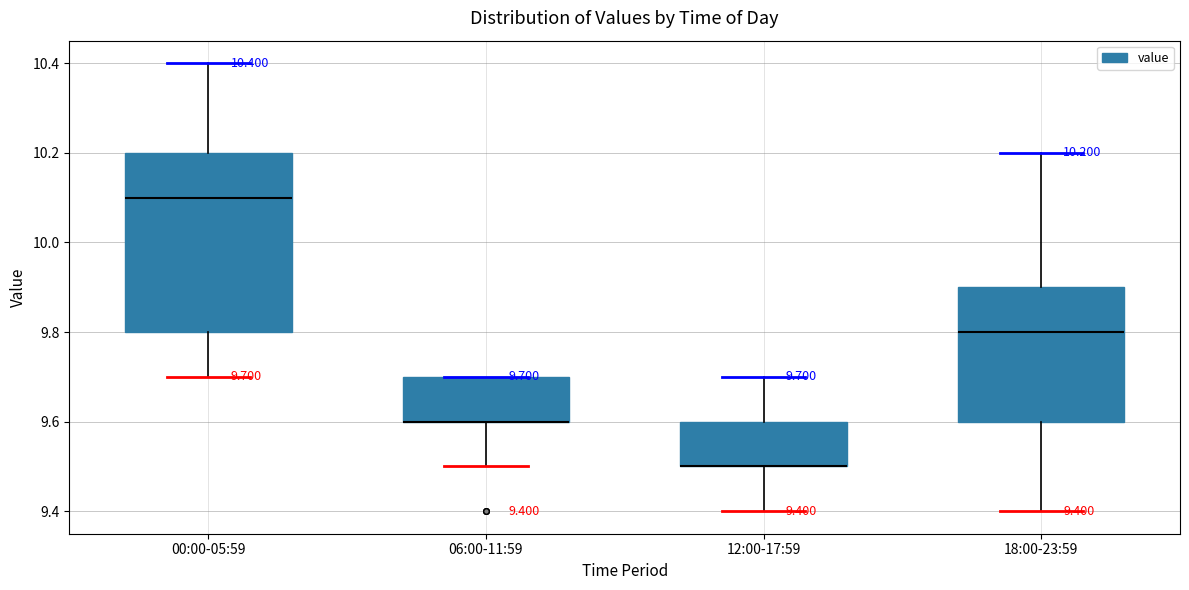

Comparing the boxes themselves (not the whiskers), which one is the tallest?

00:00-05:59